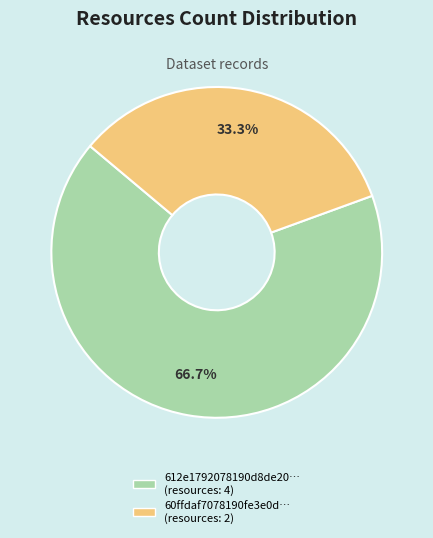

To the nearest percent, what is the average slice percentage?

50%